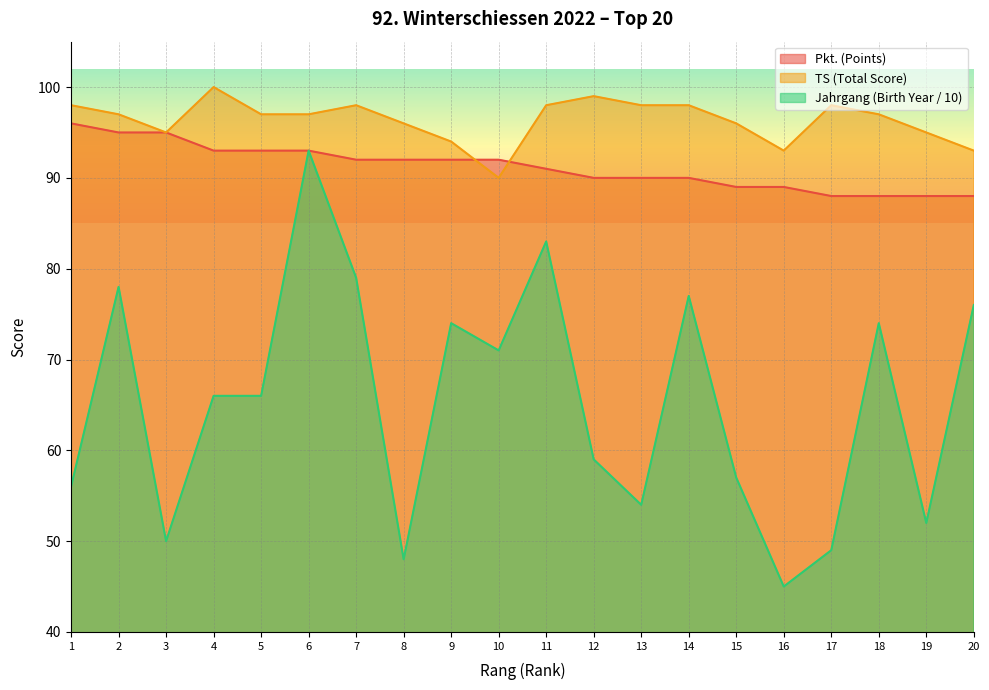

Count the TS (Total Score) values in the range 95 to 98.

14